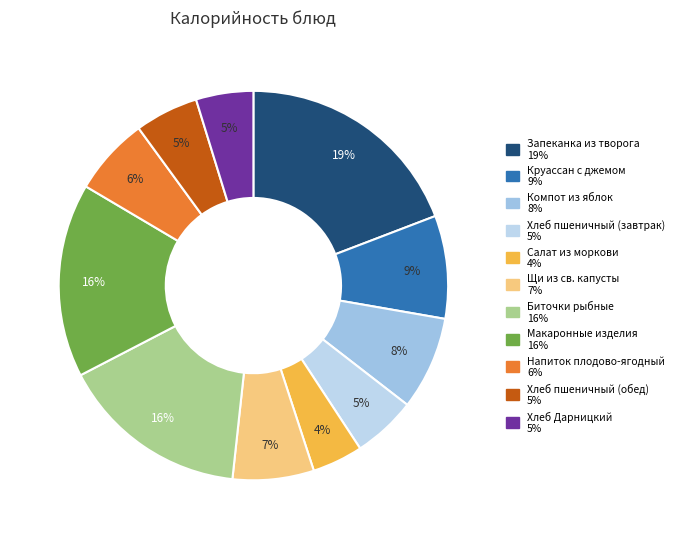

How many segments does this pie chart have?

11